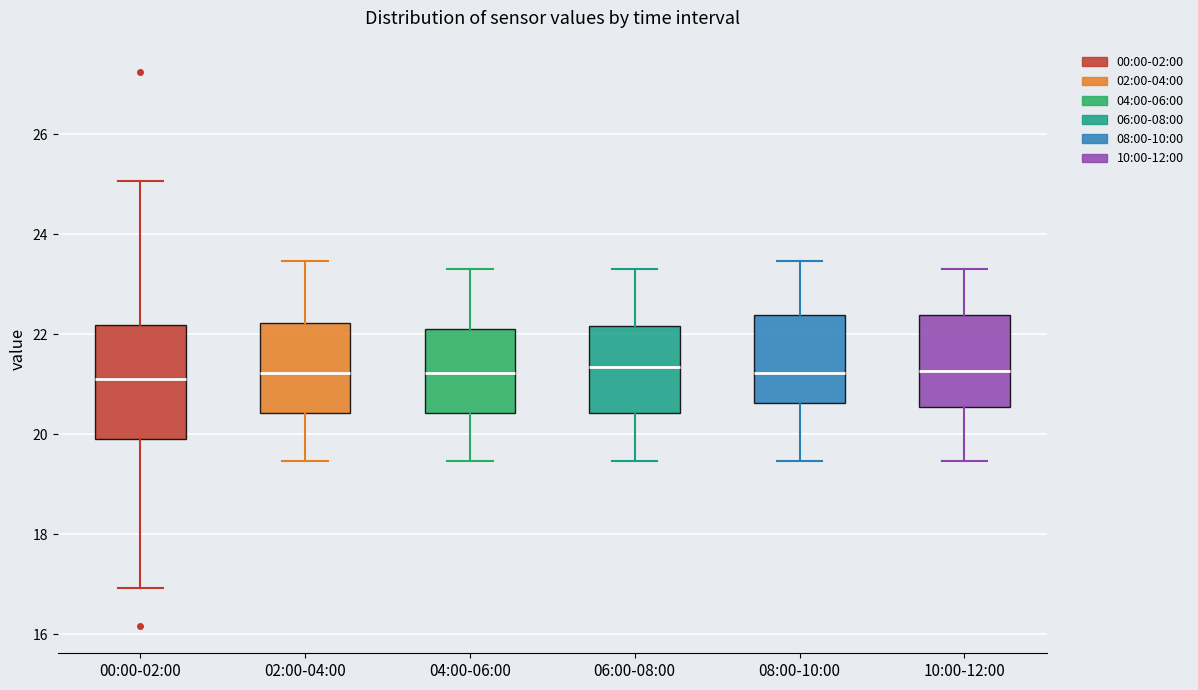

Comparing the boxes themselves (not the whiskers), which one is the tallest?

00:00-02:00